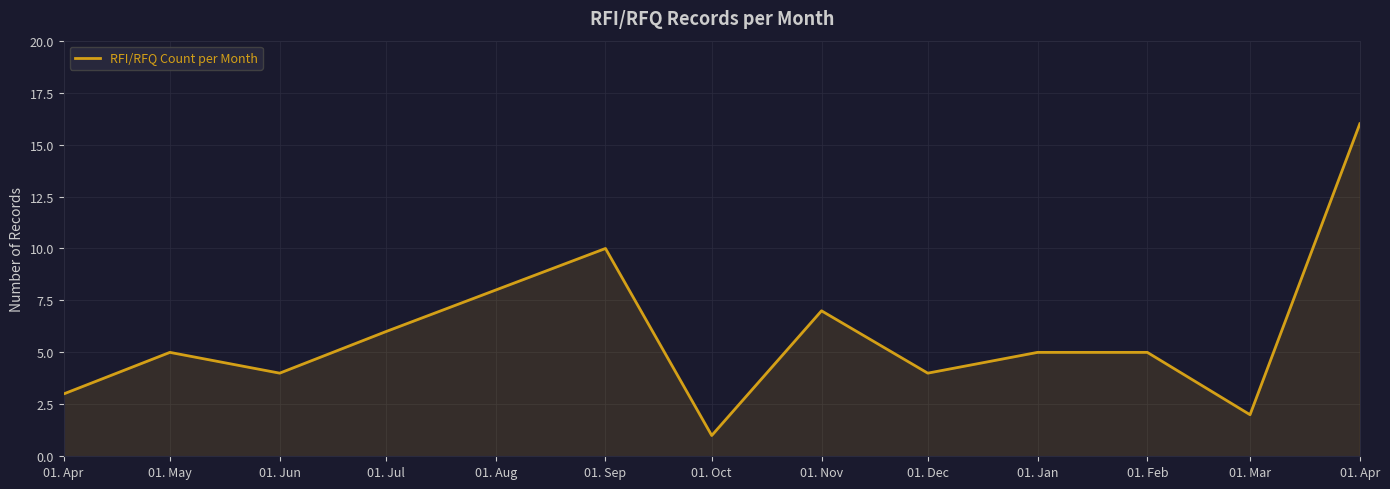

The value at 01. Feb is 5. True or false?

True